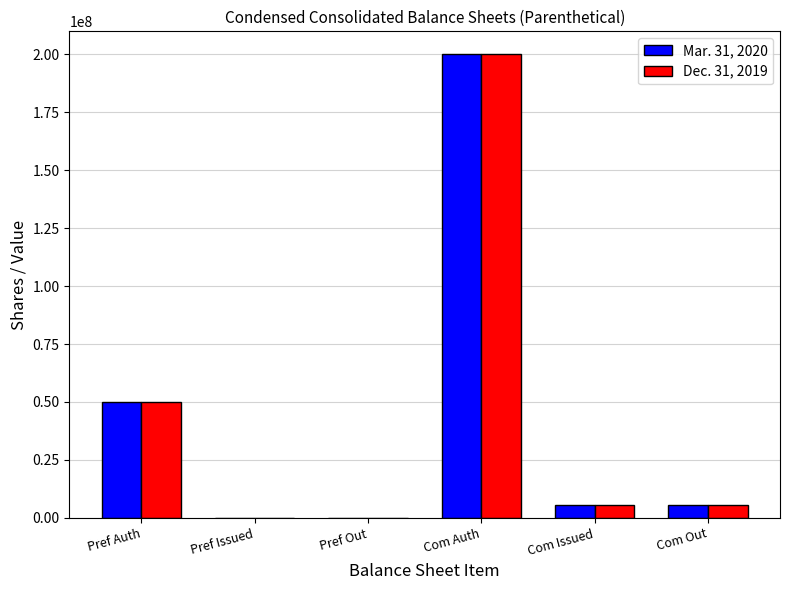

How many data points does each series have?

6